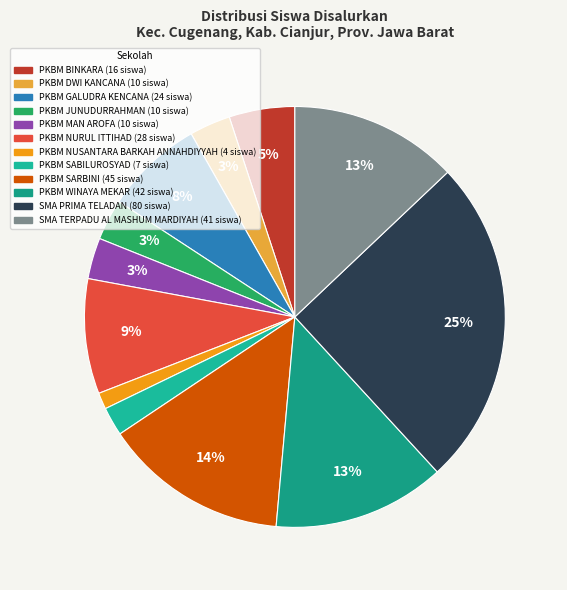

True or false: PKBM BINKARA accounts for 1% of the total.

False